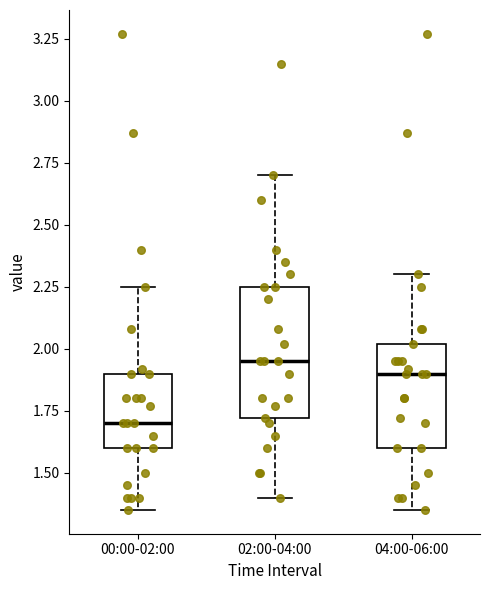

Which box has the lowest median line?

00:00-02:00